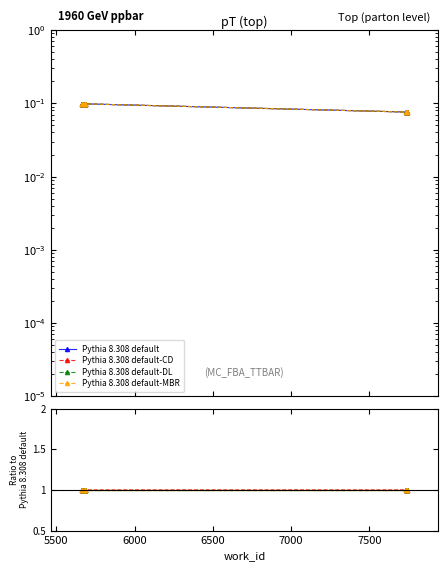

List the series in order of their peak value, lowest first.

Pythia 8.308 default, Pythia 8.308 default-MBR, Pythia 8.308 default-DL, Pythia 8.308 default-CD